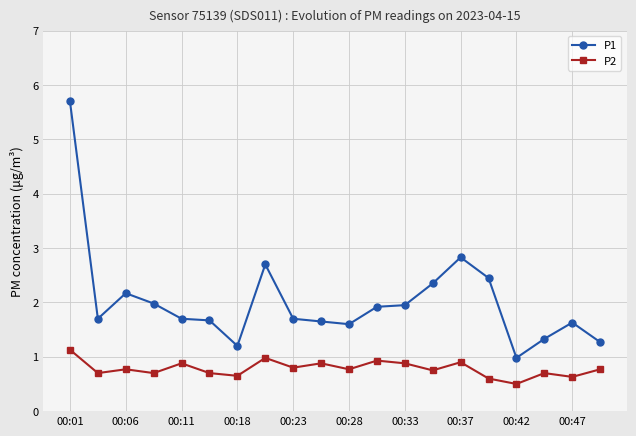

What is the maximum value for P1?

5.7